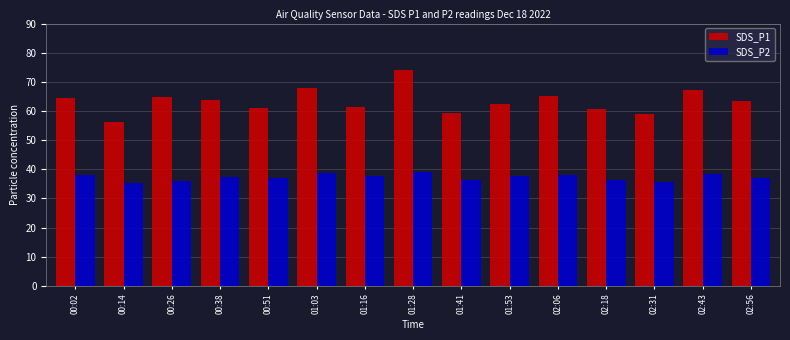

Rank the series by their maximum value, from lowest to highest.

SDS_P2, SDS_P1